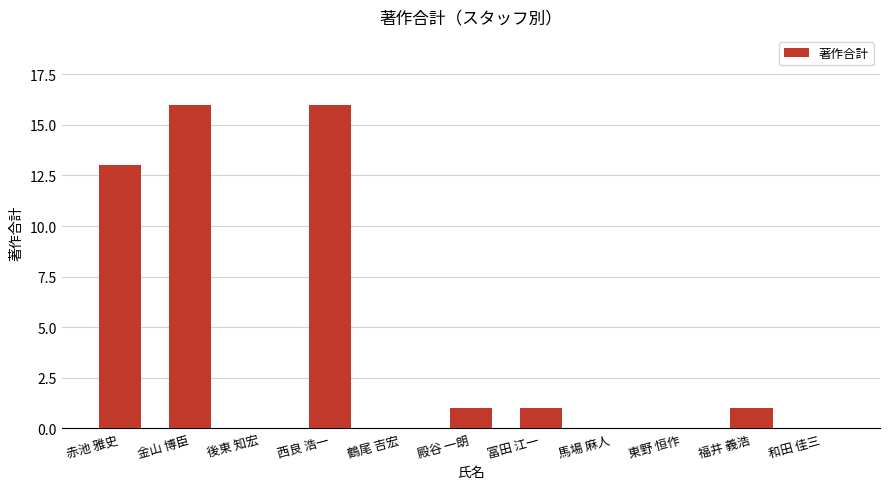

What is the greatest value displayed?

16